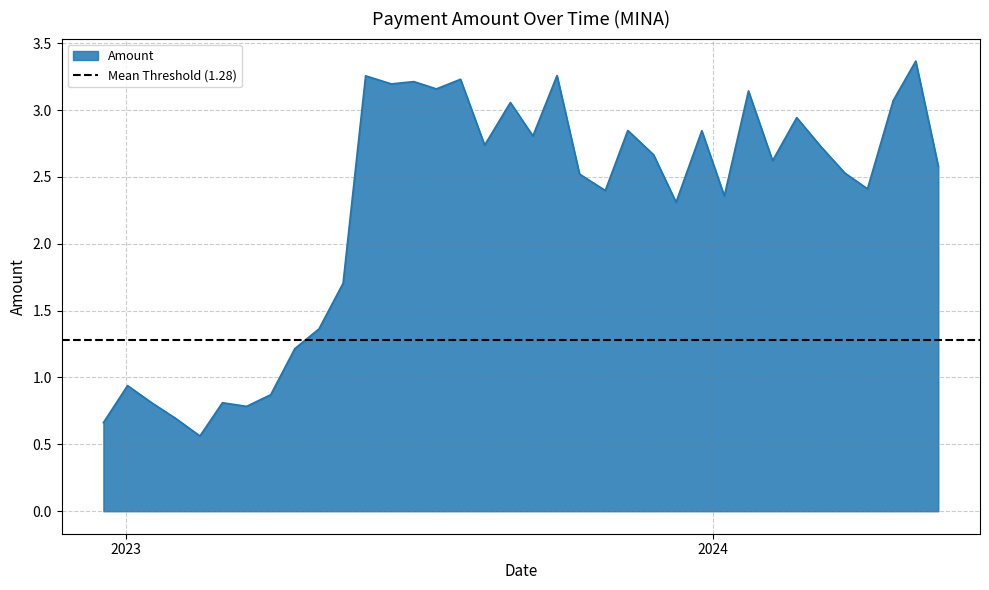

What value does the data have at 2024-05-06?

3.4